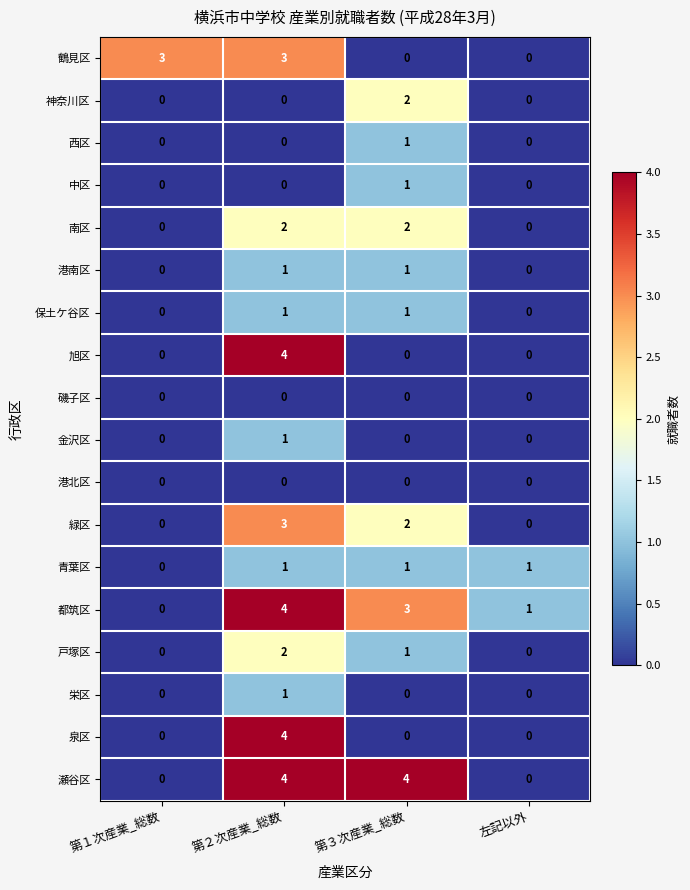

What is the difference between the highest and lowest values at 第１次産業_総数?

3